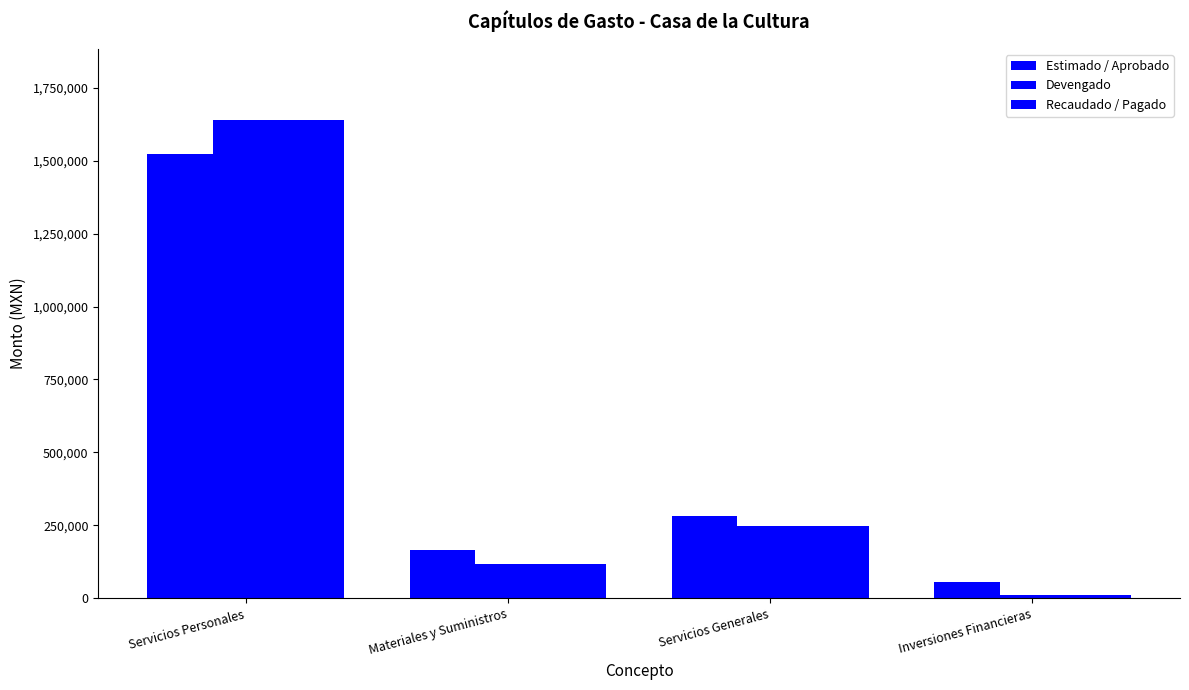

How many groups of bars are there?

4